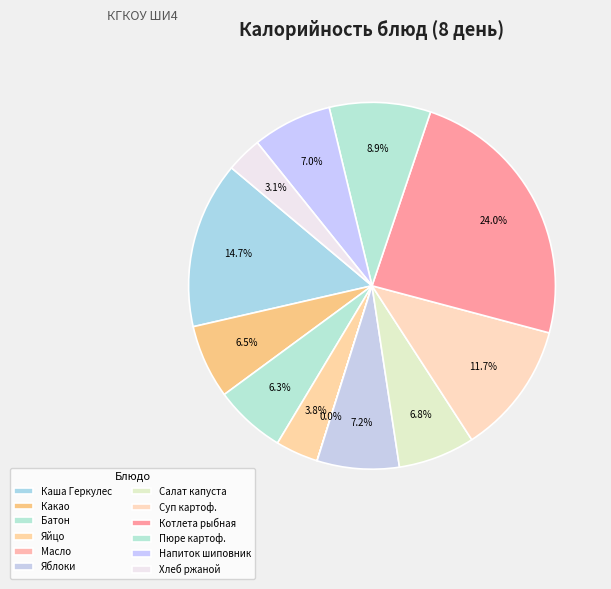

How many segments does this pie chart have?

12